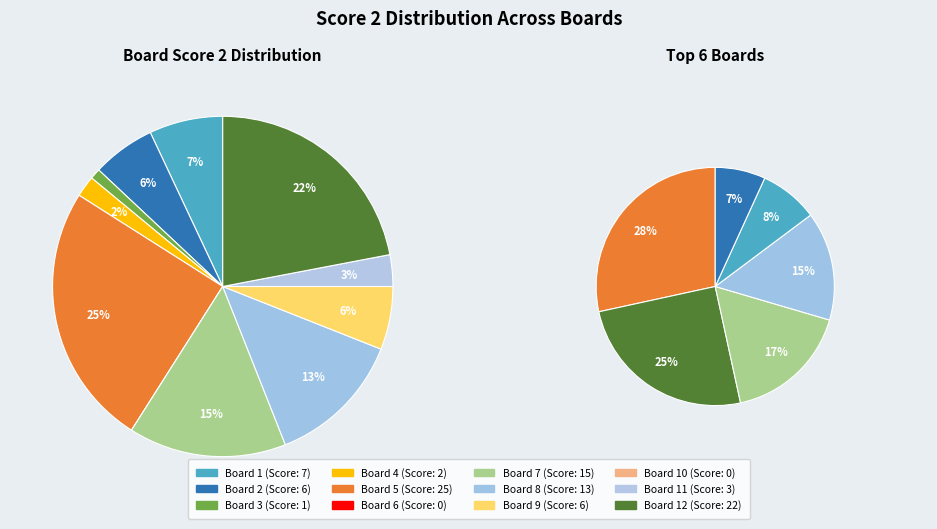

Approximately how many times larger is the value at 2 compared to 4?

3.0